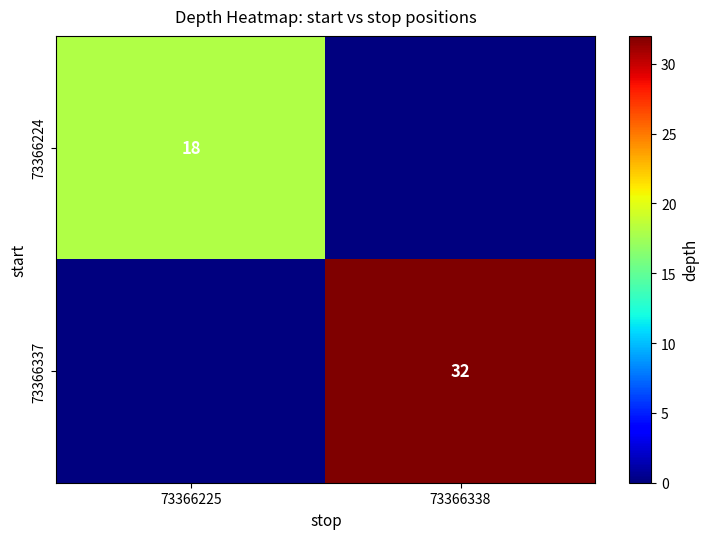

The 73366337 series shows 12 at 73366338. True or false?

False